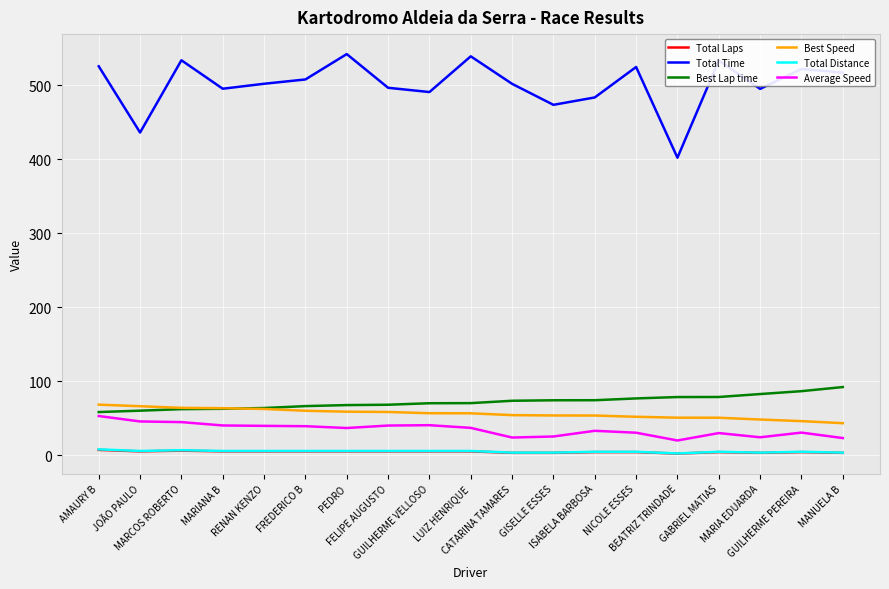

Which series has the largest total across all categories?

Total Time